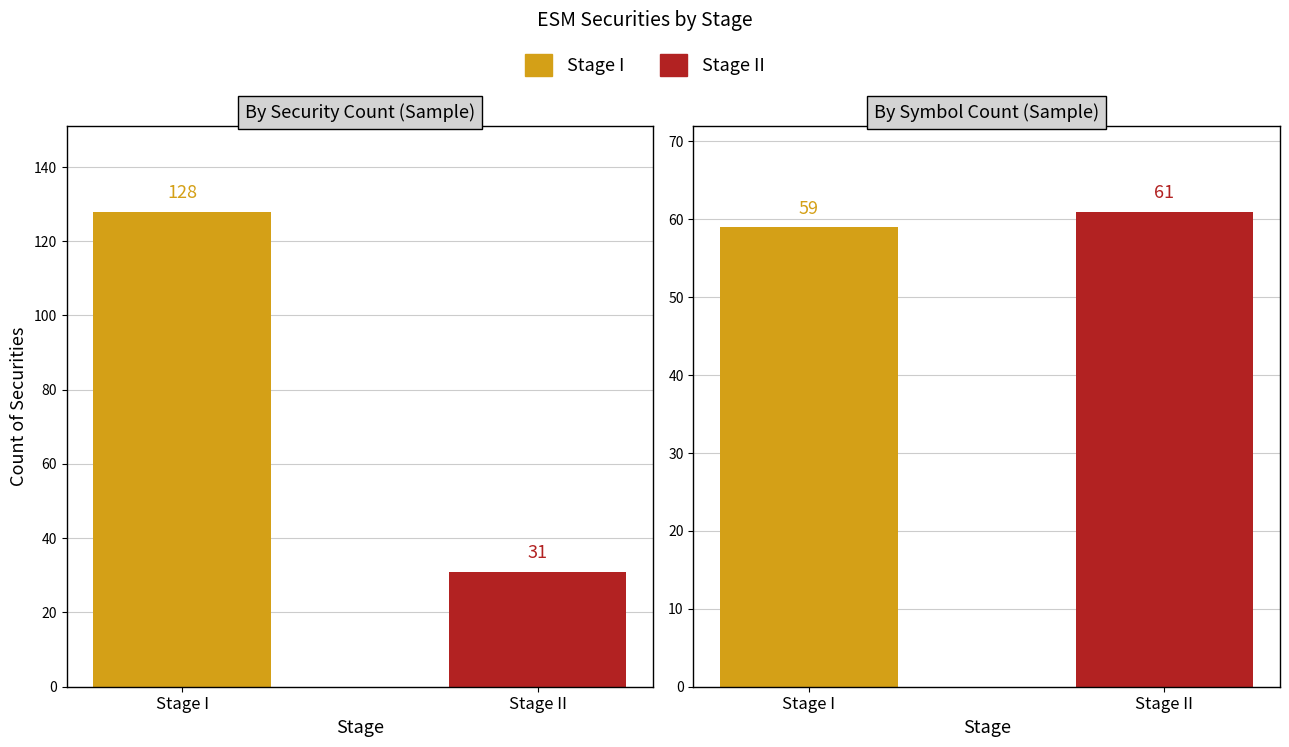

Which series has the largest total across all categories?

Stage I